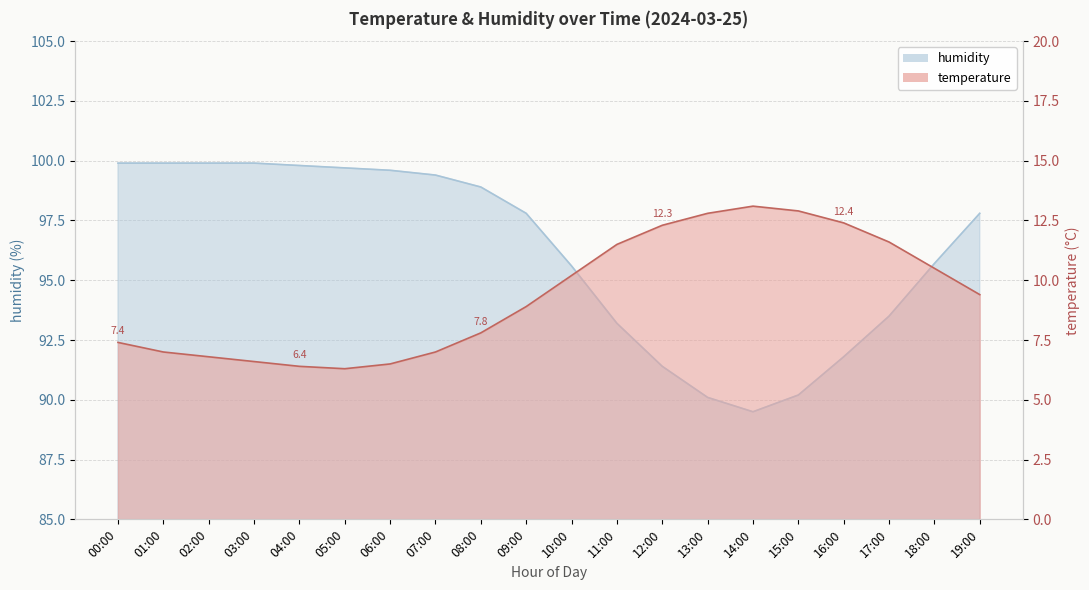

How many values in the humidity series are below 97?

9